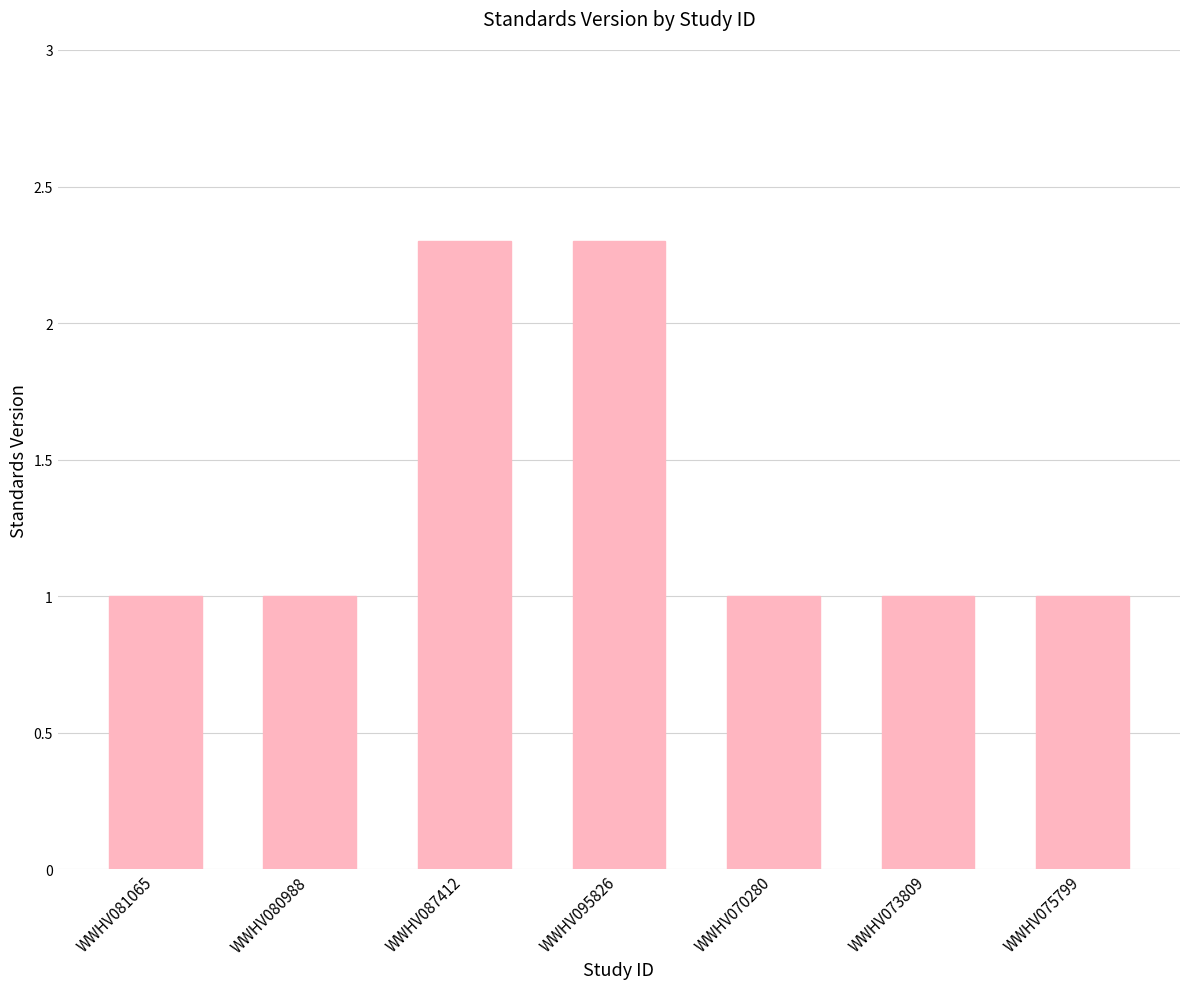

Reading left to right, what are all the values shown in this chart?

WWHV081065=1.0	WWHV080988=1.0	WWHV087412=2.3	WWHV095826=2.3	WWHV070280=1.0	WWHV073809=1.0	WWHV075799=1.0